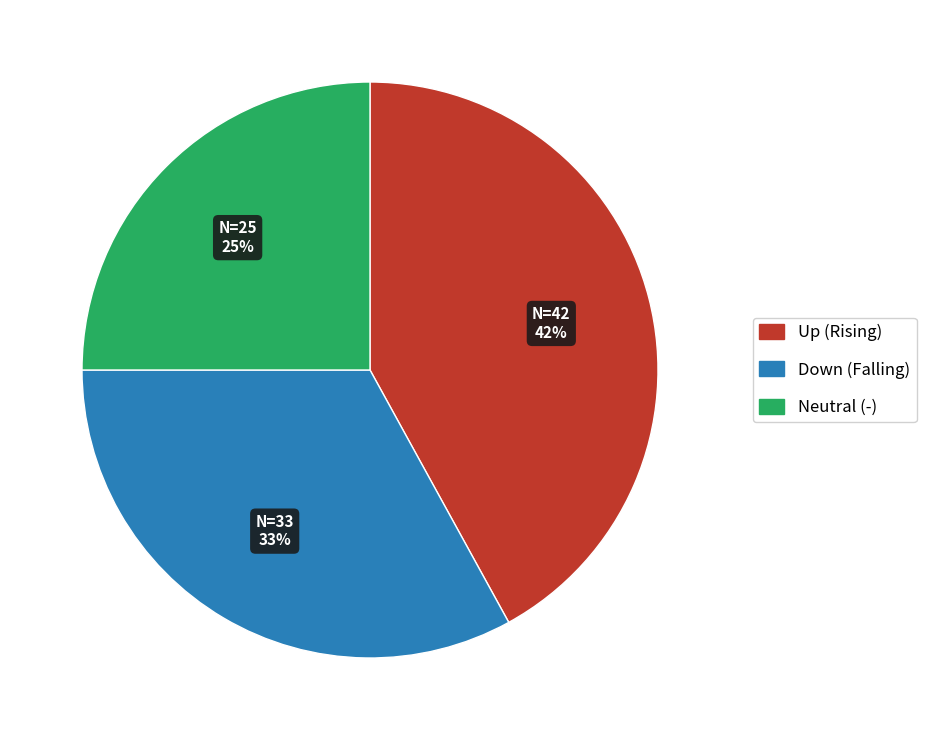

How many slices are in this pie chart?

3